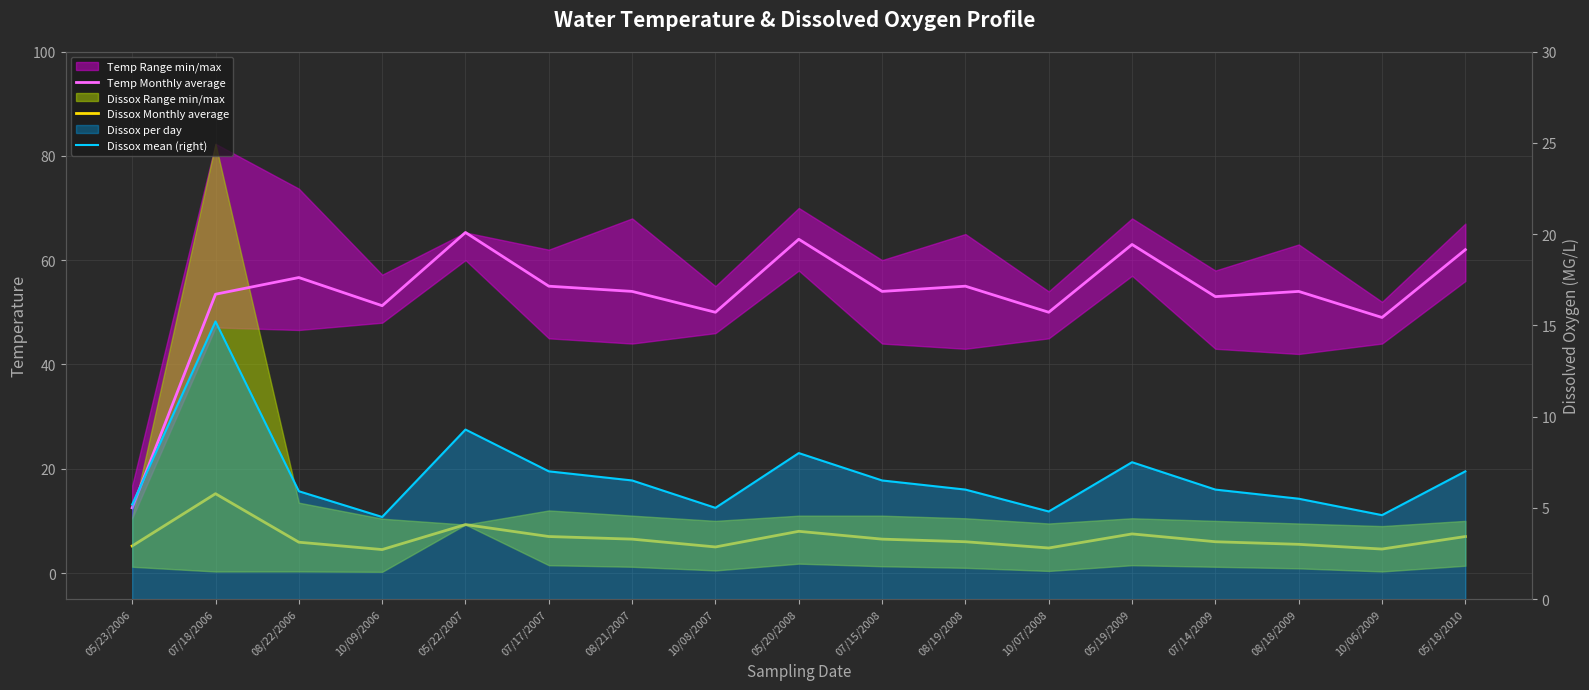

What is the spread (max minus min) of values at 05/18/2010?

55.0